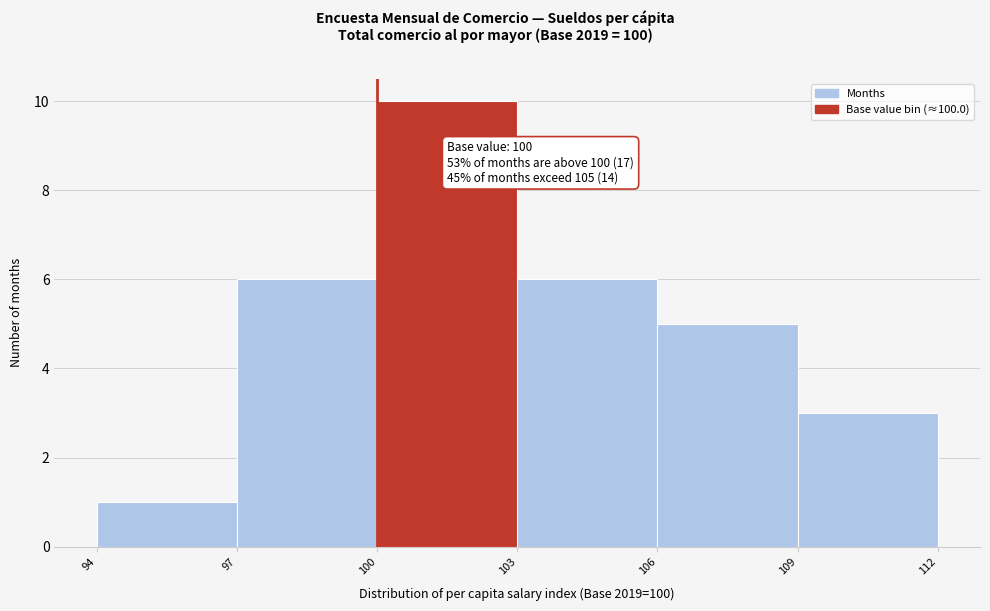

Which range on the x-axis has the tallest bar?

100 to 103